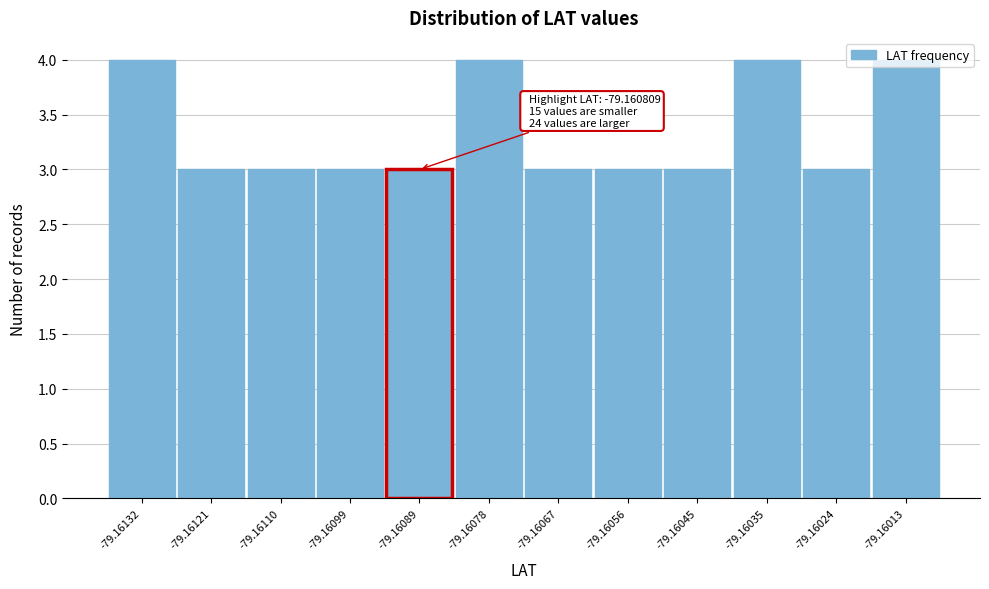

What is the sum of all values?

40